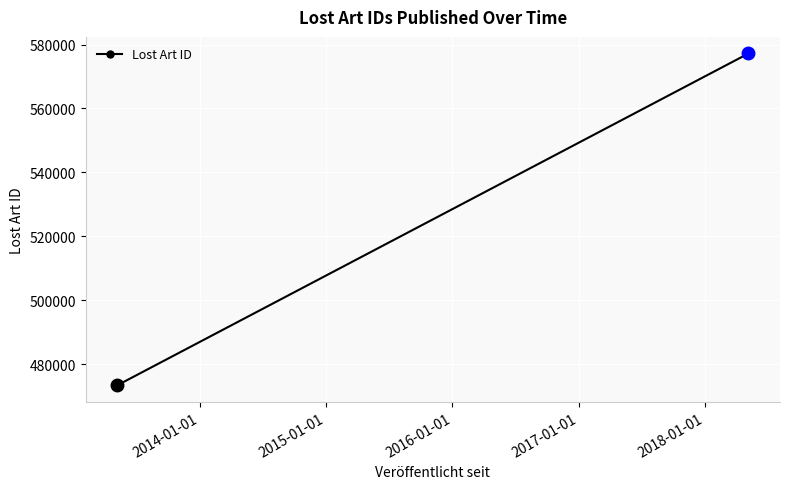

True or false: the data has more than 1 interior local peaks.

False